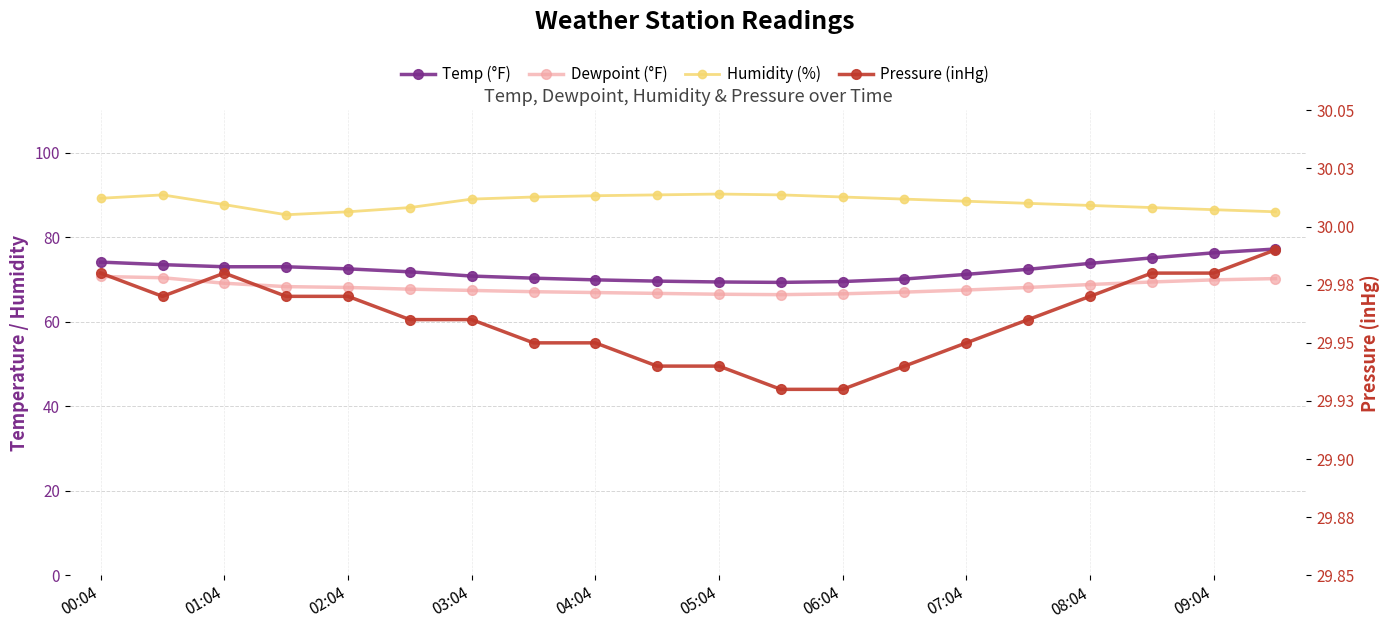

In Humidity (%), how many points are higher than both neighbors (excluding endpoints)?

2